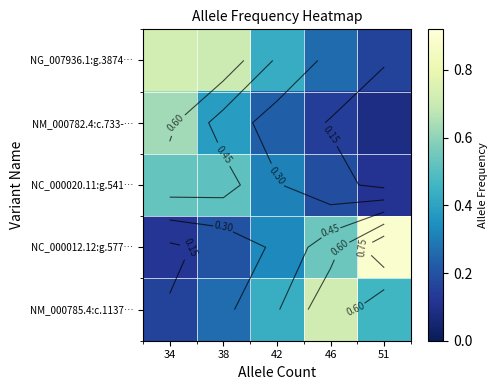

What is the difference between the NG_007936.1:g.3874… values at 46 and 34?

0.5